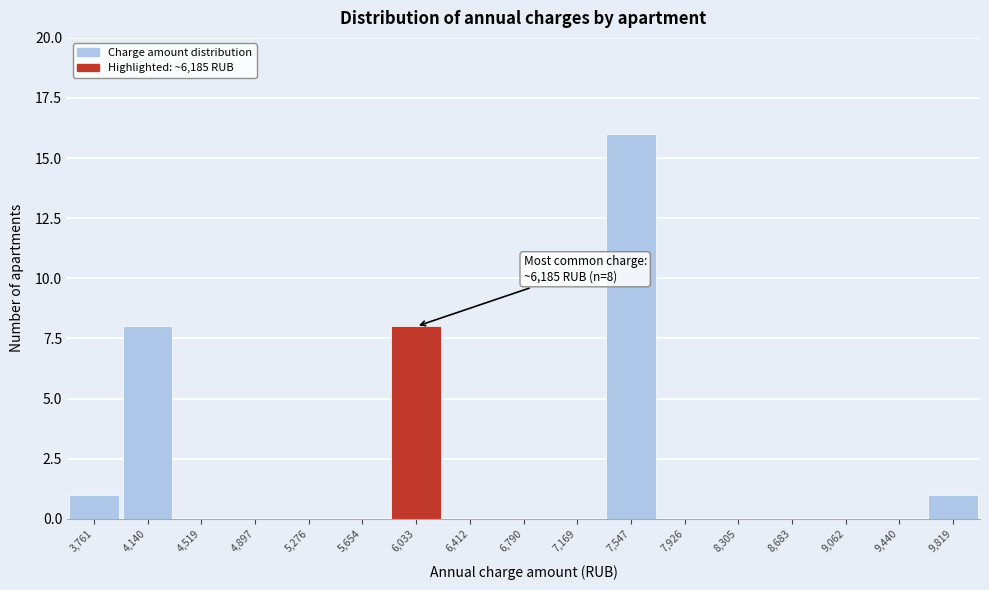

Reading right to left, transcribe all the data shown in this chart.

9,819=1	9,440=0	9,062=0	8,683=0	8,305=0	7,926=0	7,547=16	7,169=0	6,790=0	6,412=0	6,033=8	5,654=0	5,276=0	4,897=0	4,519=0	4,140=8	3,761=1